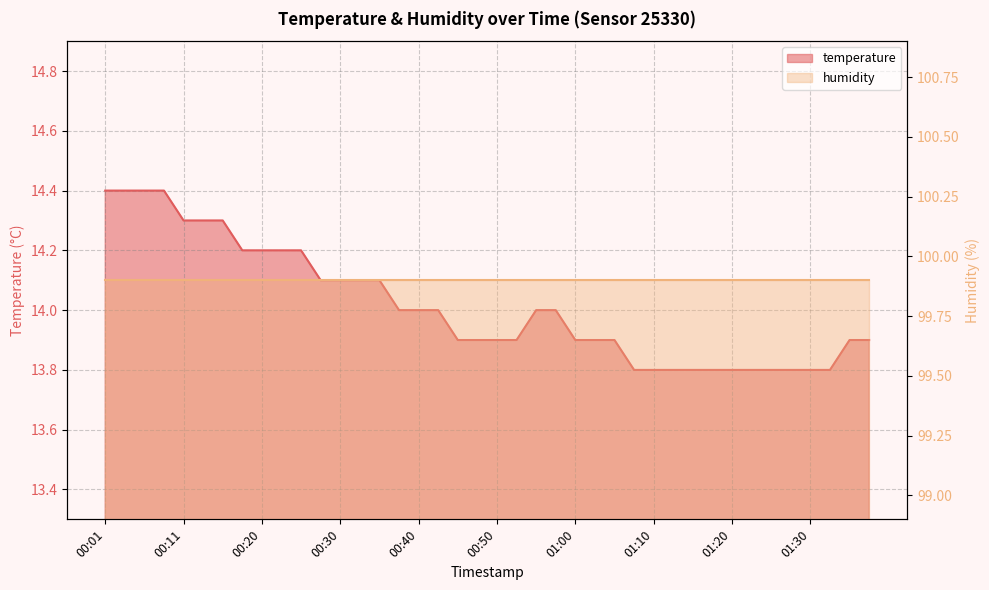

Approximately how many times larger is the value at 00:38 compared to 01:30?

1.0